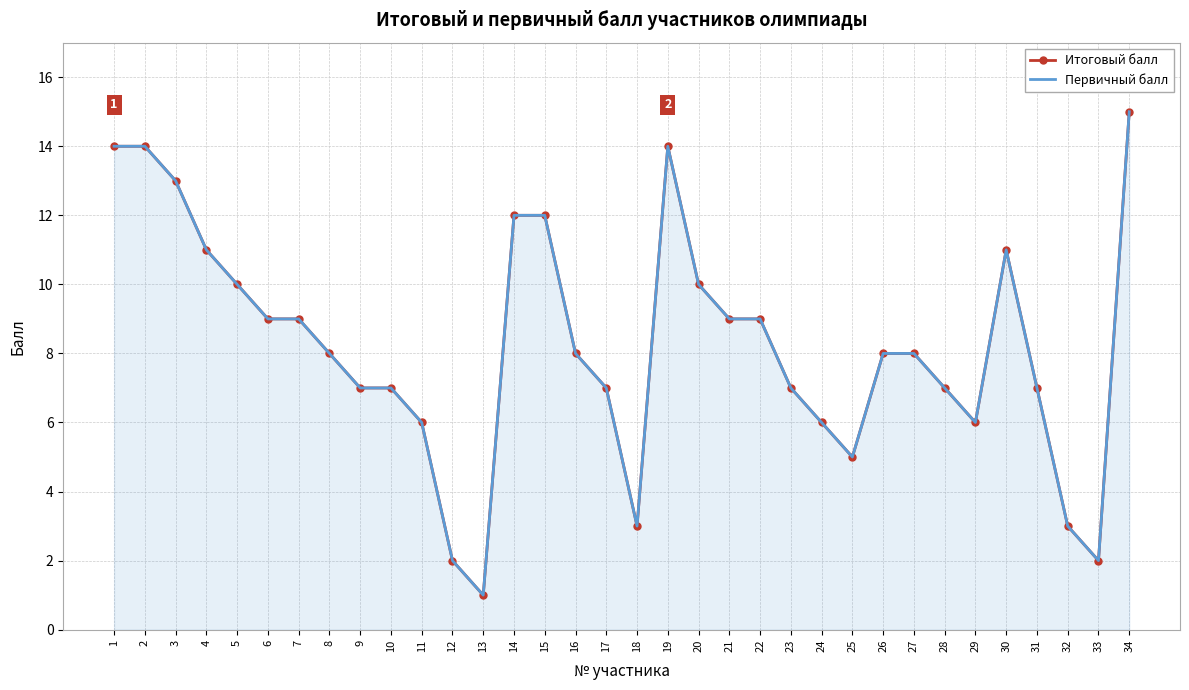

What is the sum of all Первичный балл values?

280